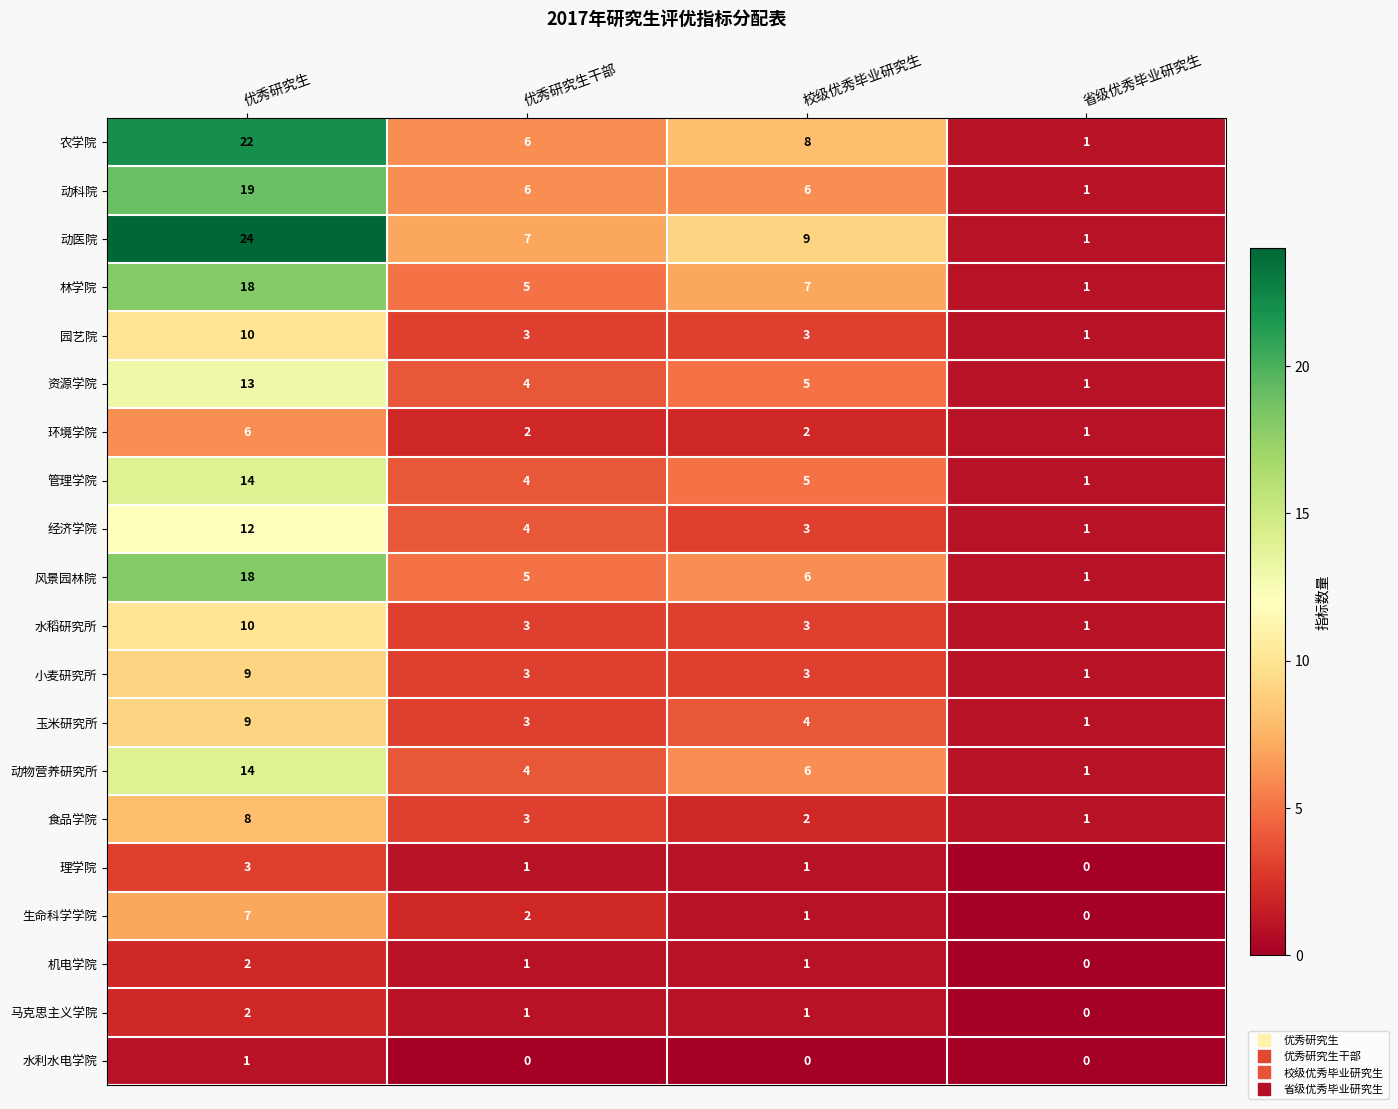

How many distinct data groups are displayed?

20